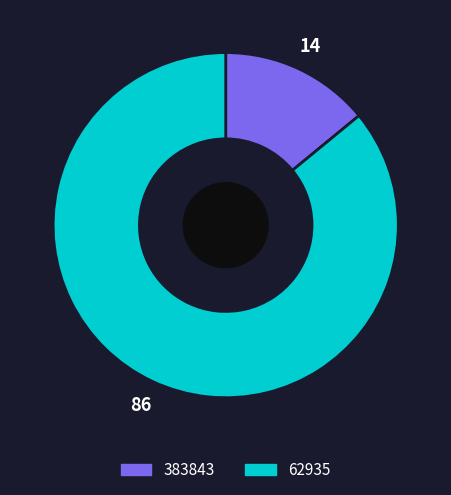

Do 62935 and 383843 together represent more than half of the pie?

Yes